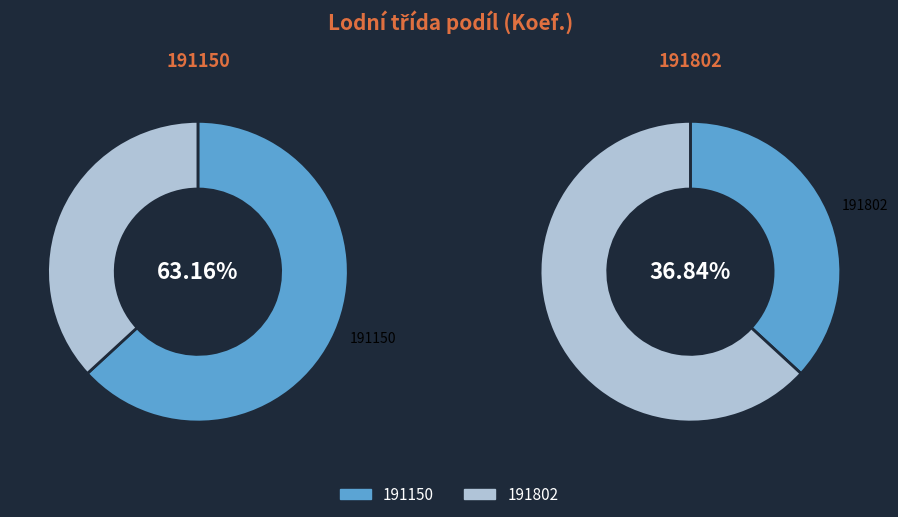

Is 191150 the majority of the pie?

Yes